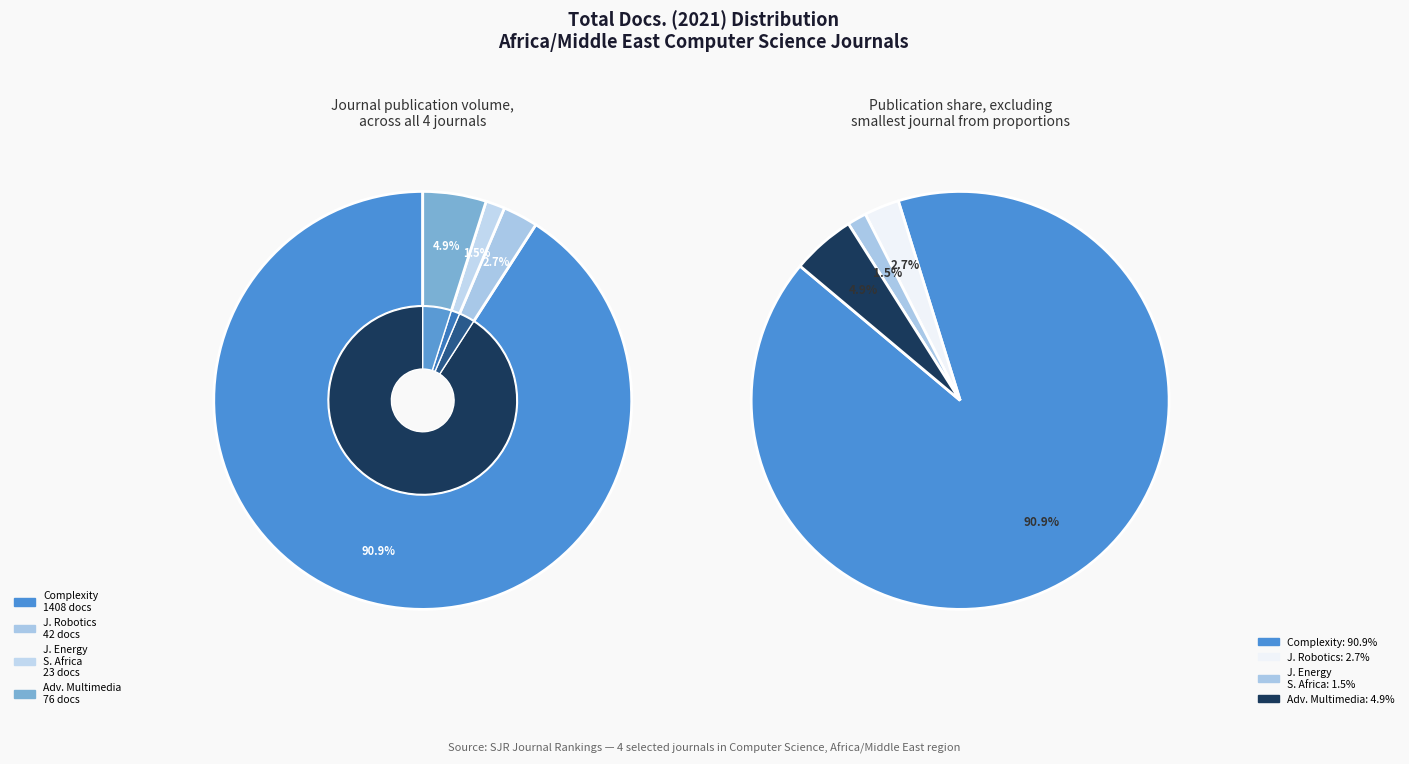

What percentage is the Journal of Robotics slice, to the nearest percent?

3%